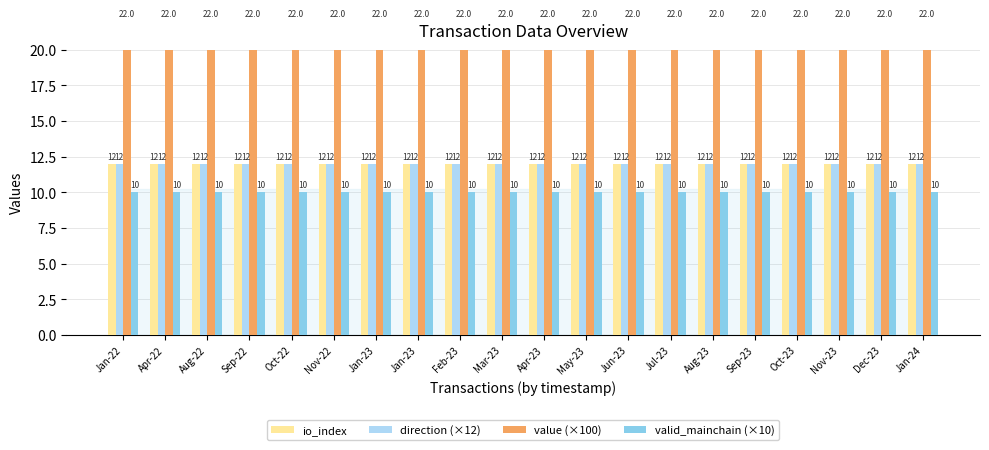

How many groups of bars are there?

20